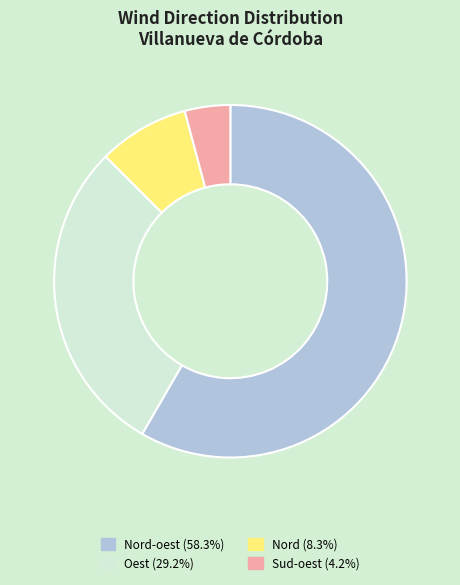

Is there any slice that represents more than half of the pie?

Yes